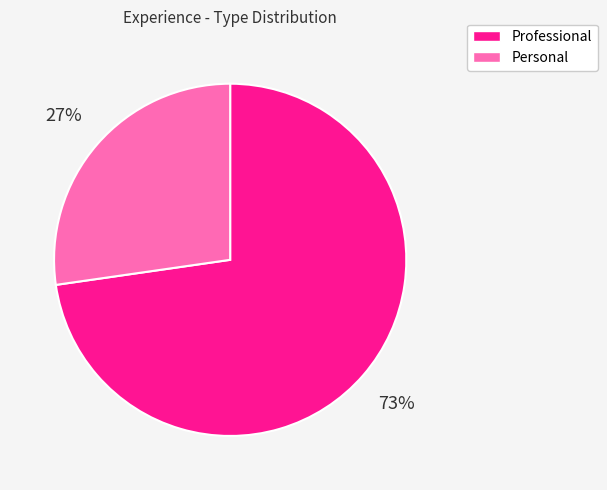

To the nearest percent, what is the average slice percentage?

50%